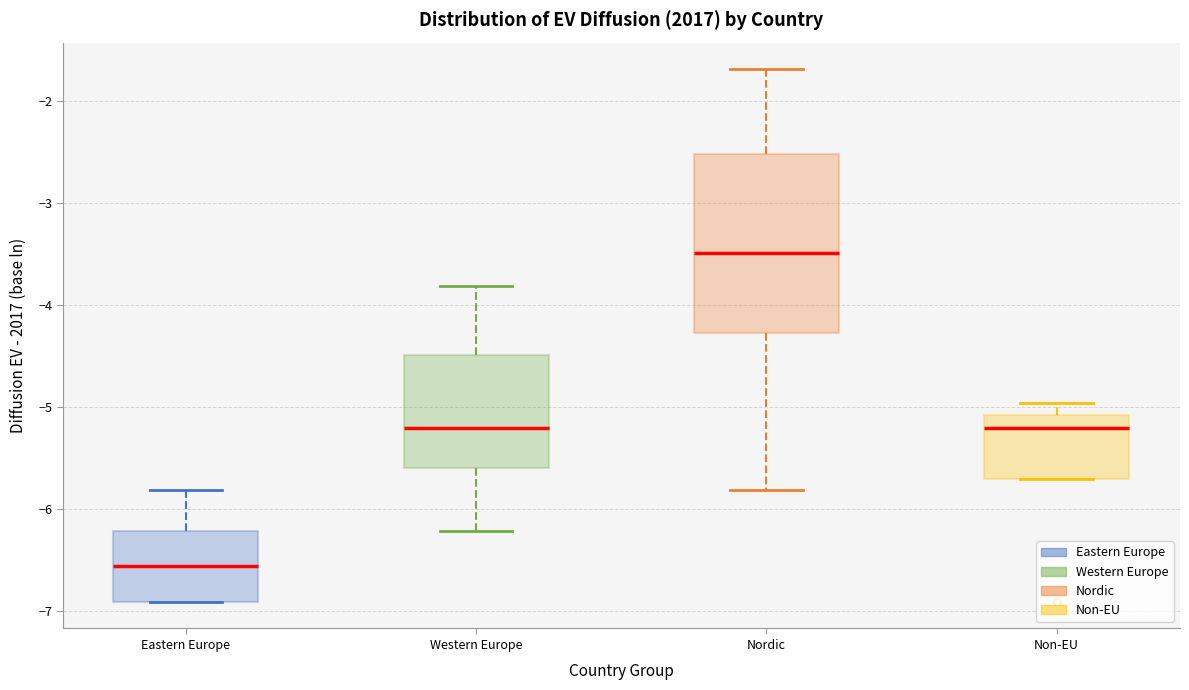

Which box has the lowest median line?

Eastern Europe